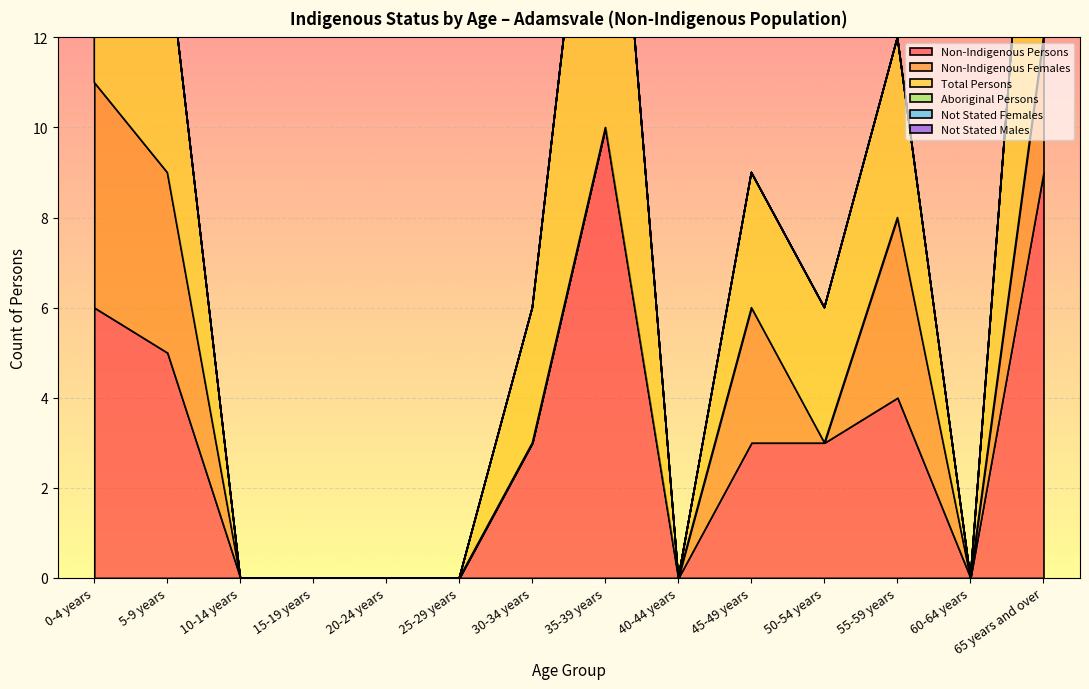

What are all the series names shown in the legend?

Non-Indigenous Persons, Non-Indigenous Females, Total Persons, Aboriginal Persons, Not Stated Females, Not Stated Males